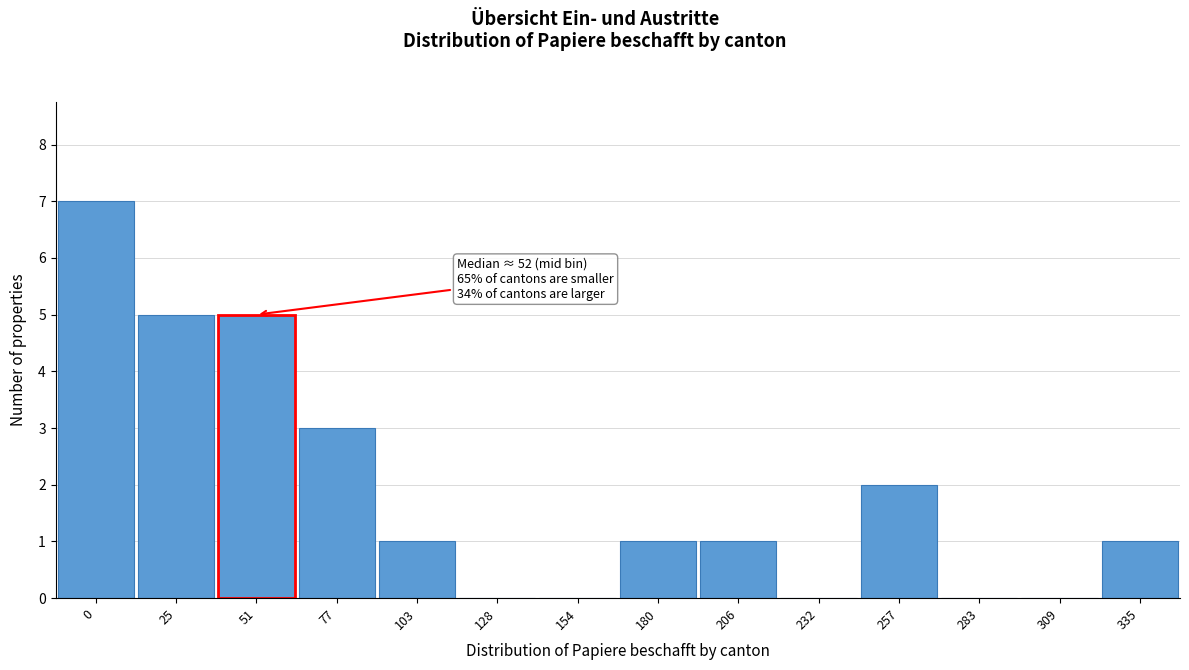

Reading right to left, transcribe all the data shown in this chart.

335=1	309=0	283=0	257=2	232=0	206=1	180=1	154=0	128=0	103=1	77=3	51=5	25=5	0=7